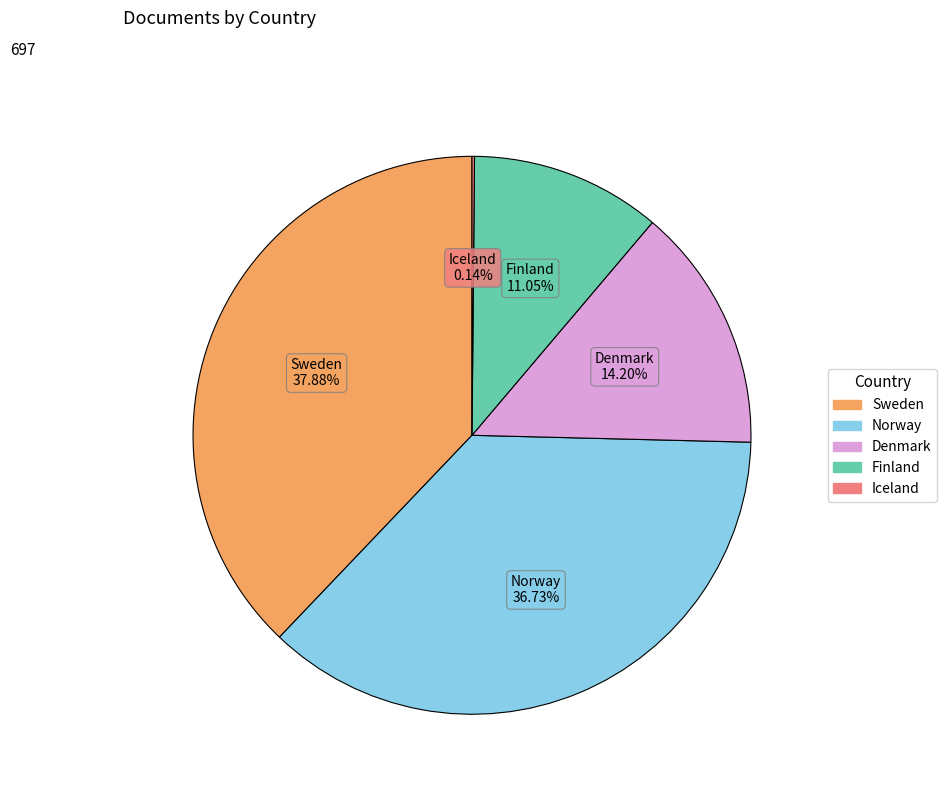

Which category has the biggest portion of the pie?

Sweden